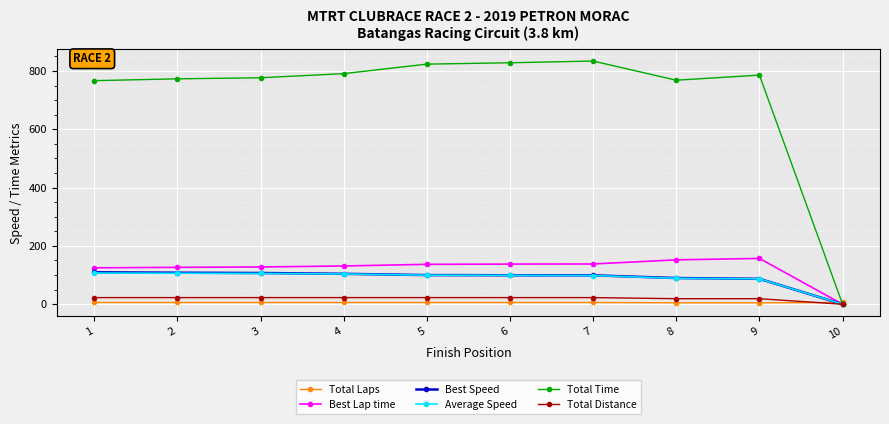

What is the greatest value displayed?

833.9